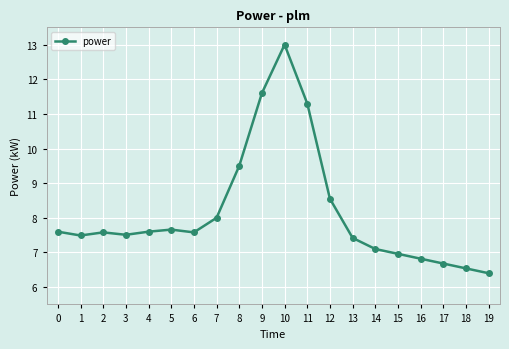

How many lines are shown in the chart?

1